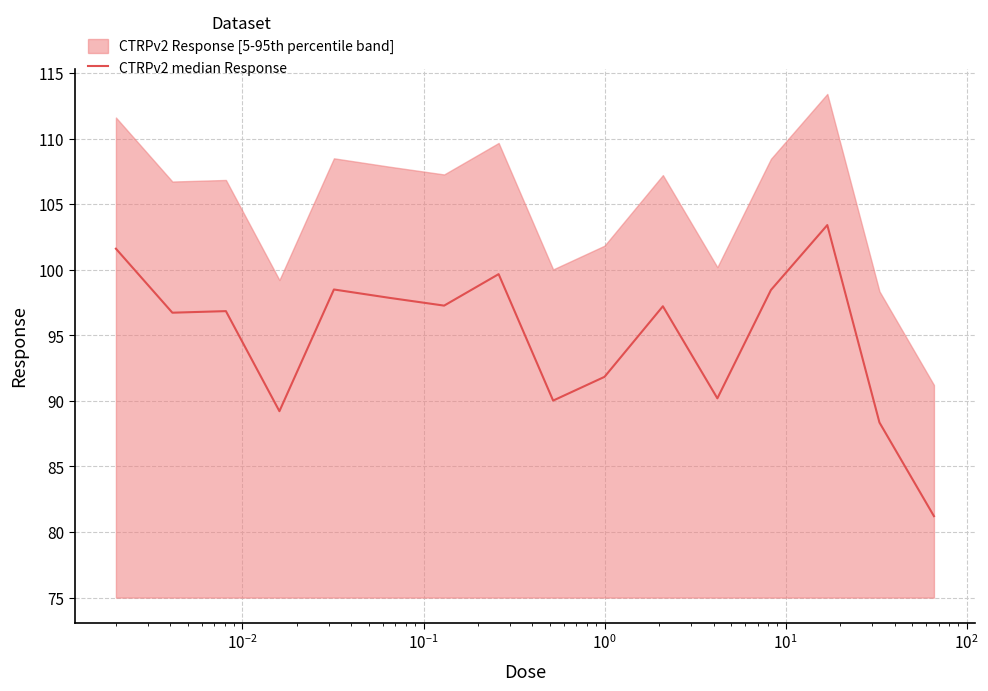

How many points are higher than both their immediate neighbors (excluding endpoints)?

5